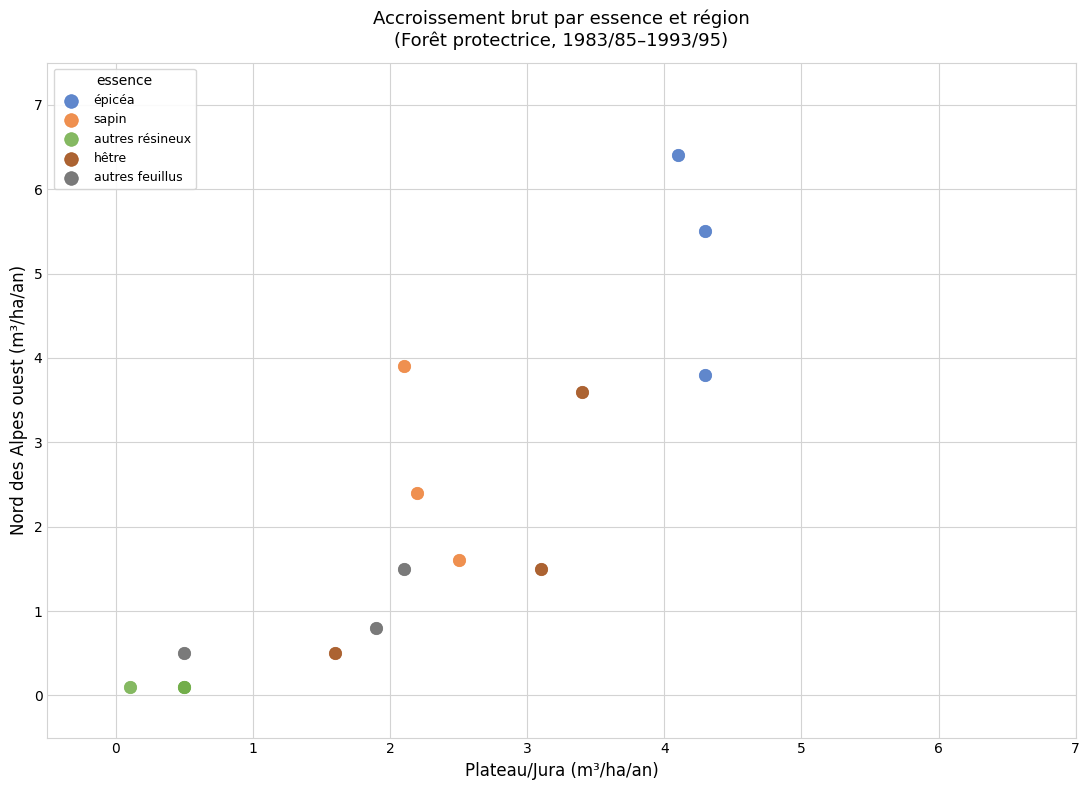

Which series contains the lowest Y value?

autres résineux